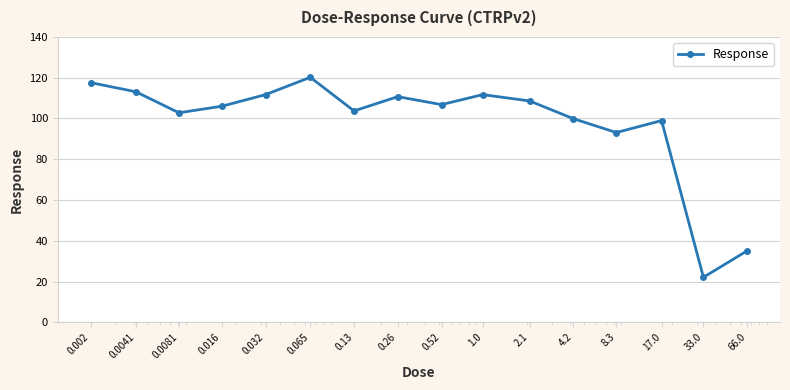

What is the value of the 6th point from the left?

120.2